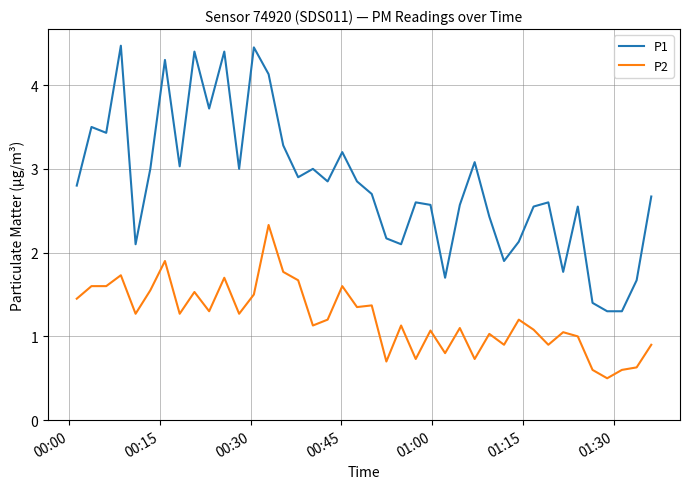

Which series has the largest range (max minus min)?

P1